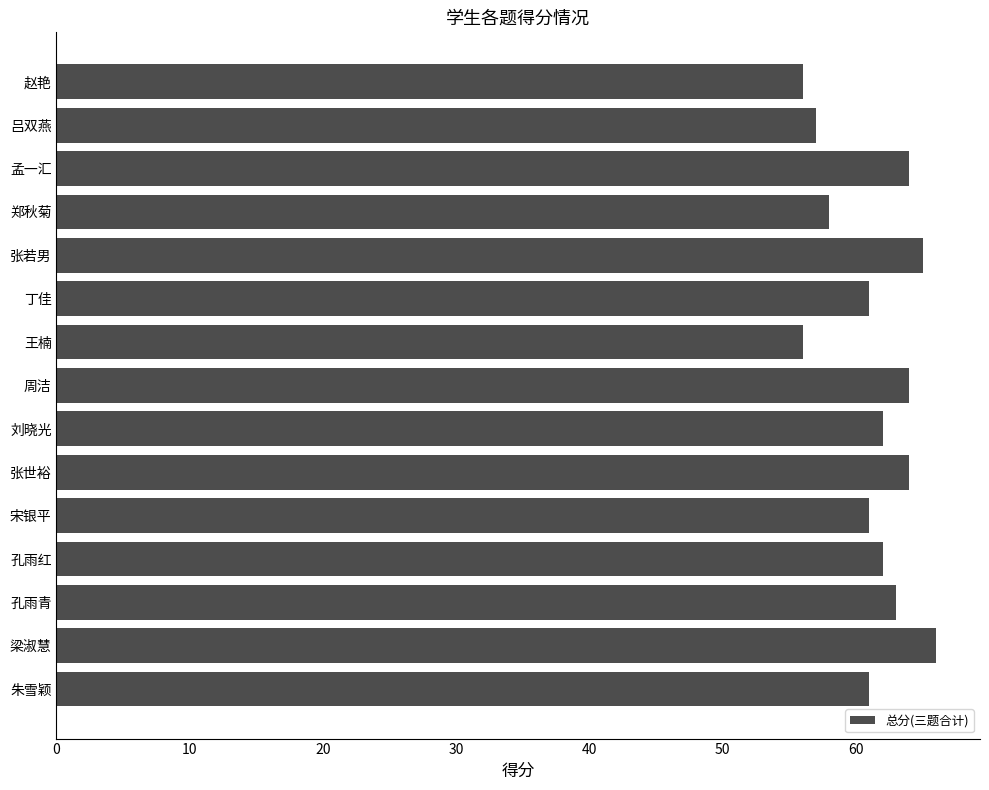

What is the sum of the values at 张若男 and 吕双燕?

122